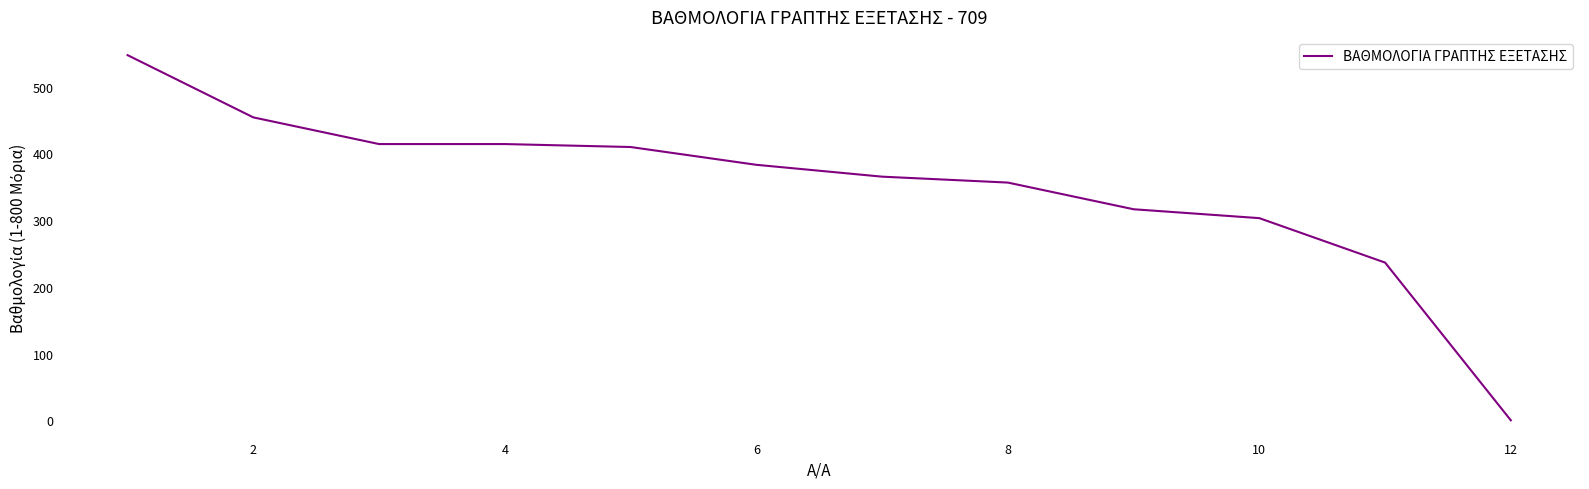

What is the maximum value shown in the chart?

547.0